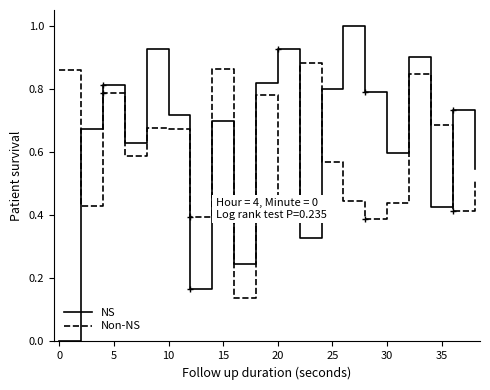

Is it true that Non-NS equals 1.0 at 10?

False